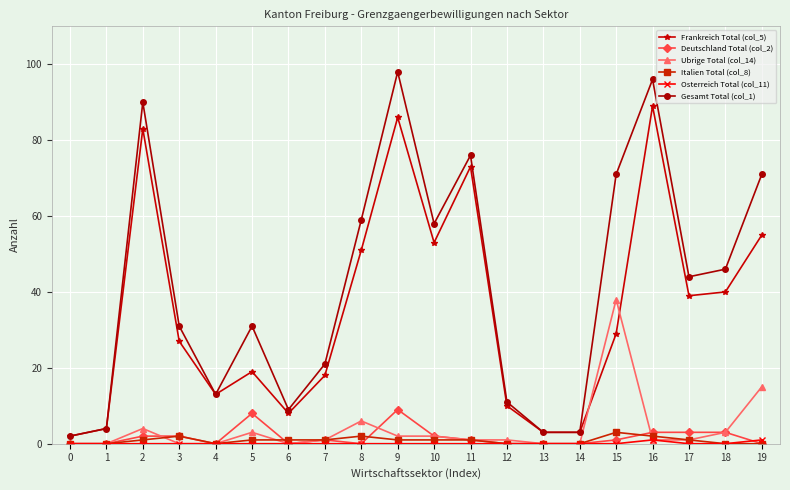

Which series changed the most between 5 and 15?

Gesamt Total (col_1)